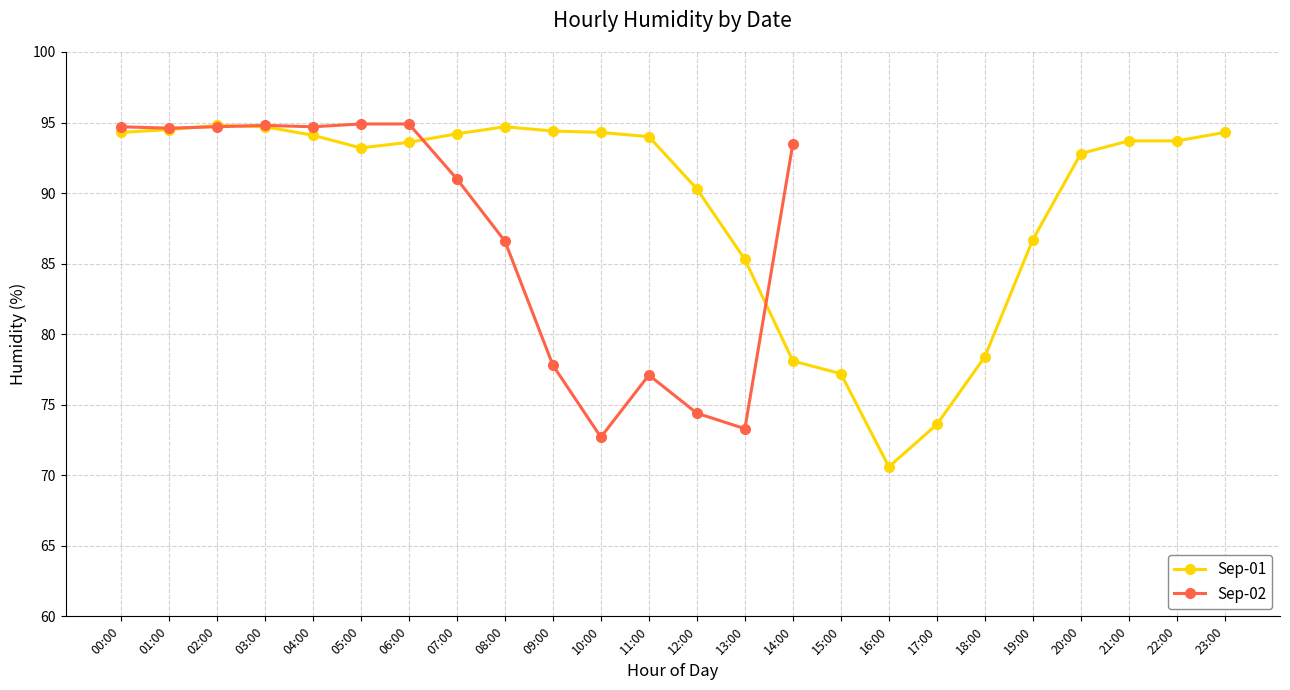

The value at 20:00 is 61.1. True or false?

False